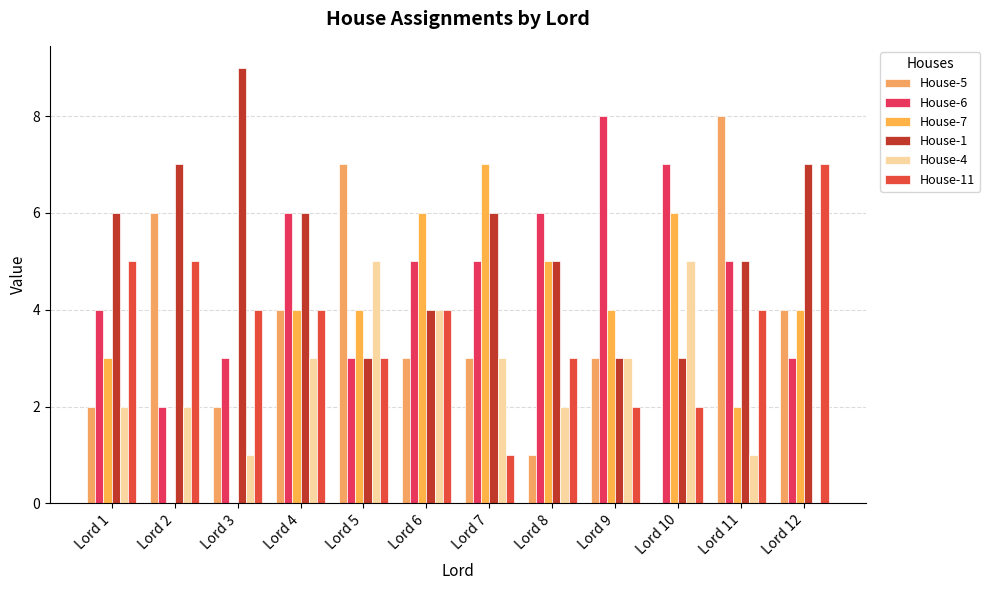

Between Lord 4 and Lord 7, which series saw the biggest shift?

House-7